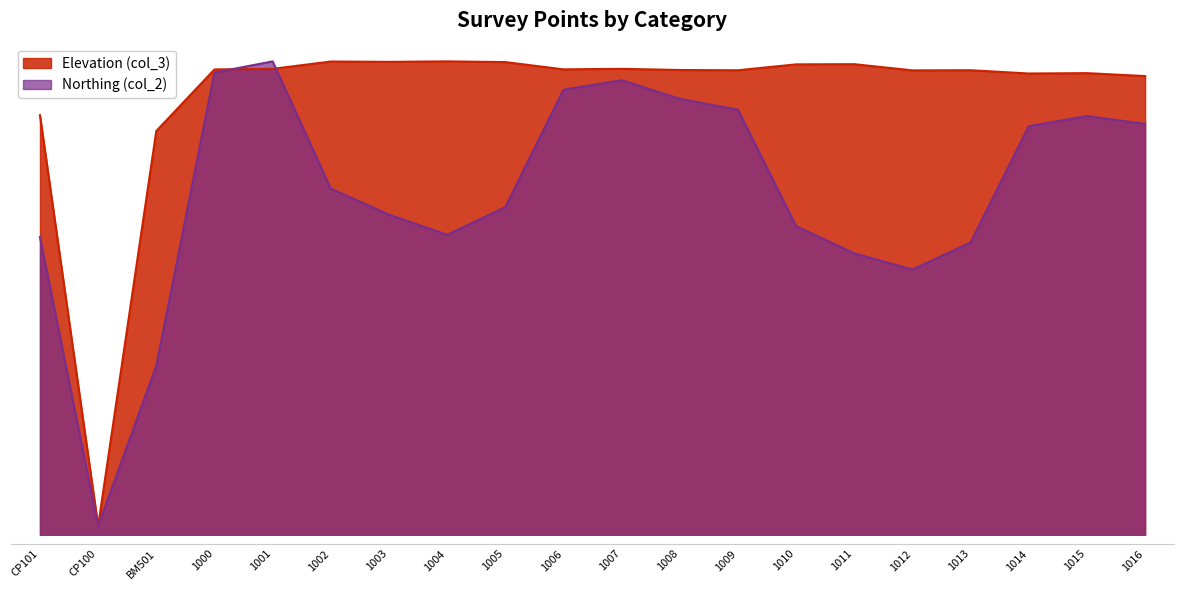

List the series in order of their overall mean, lowest first.

Northing (col_2), Elevation (col_3)